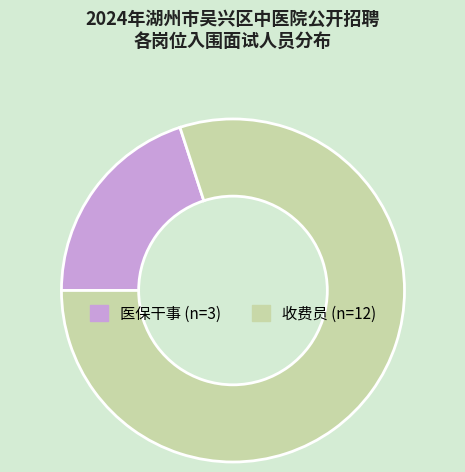

How many slices are in this pie chart?

2